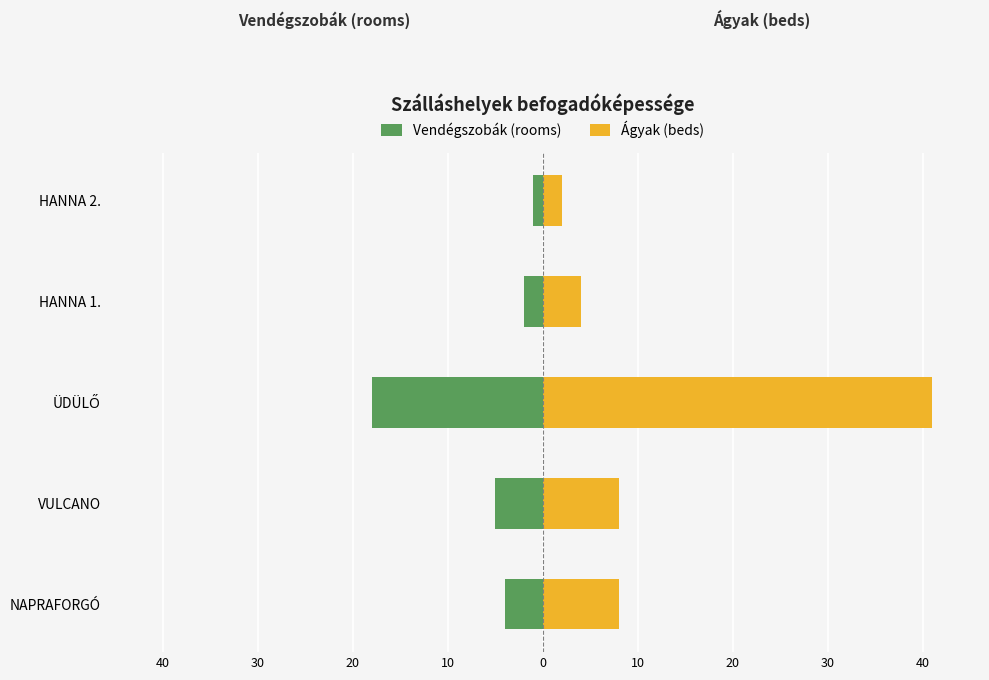

Rank the series at HANNA 1. from highest to lowest value.

Ágyak (beds), Vendégszobák (rooms)